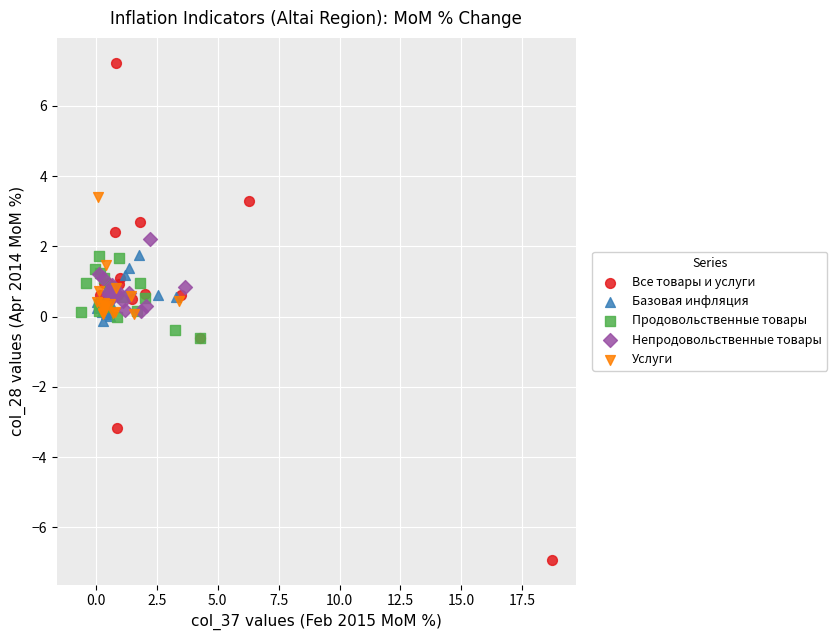

Which series has the widest spread of Y values?

Все товары и услуги